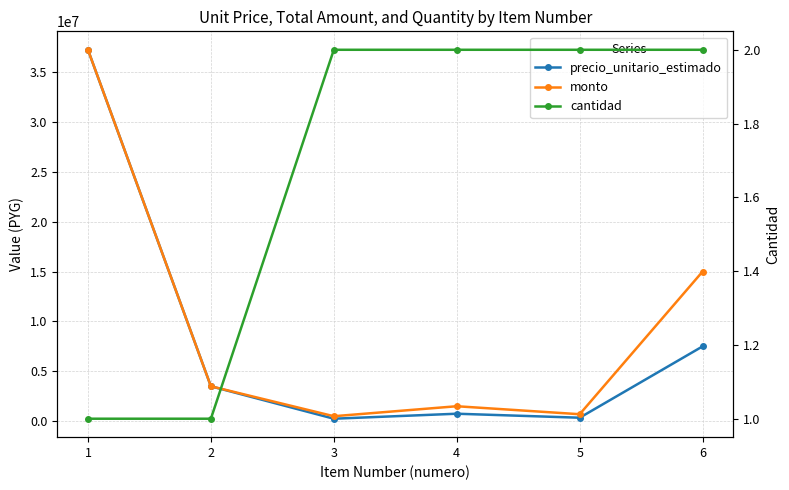

List the series in order of their peak value, lowest first.

cantidad, precio_unitario_estimado, monto